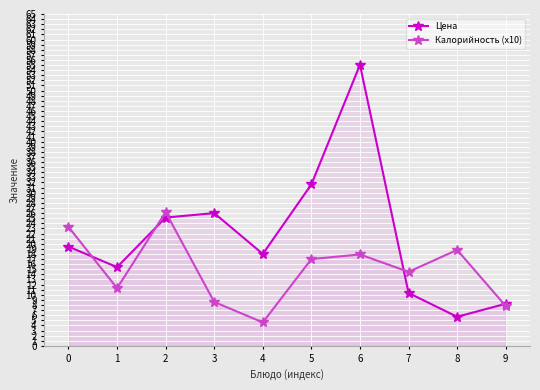

At how many categories does at least one series exceed 52?

1